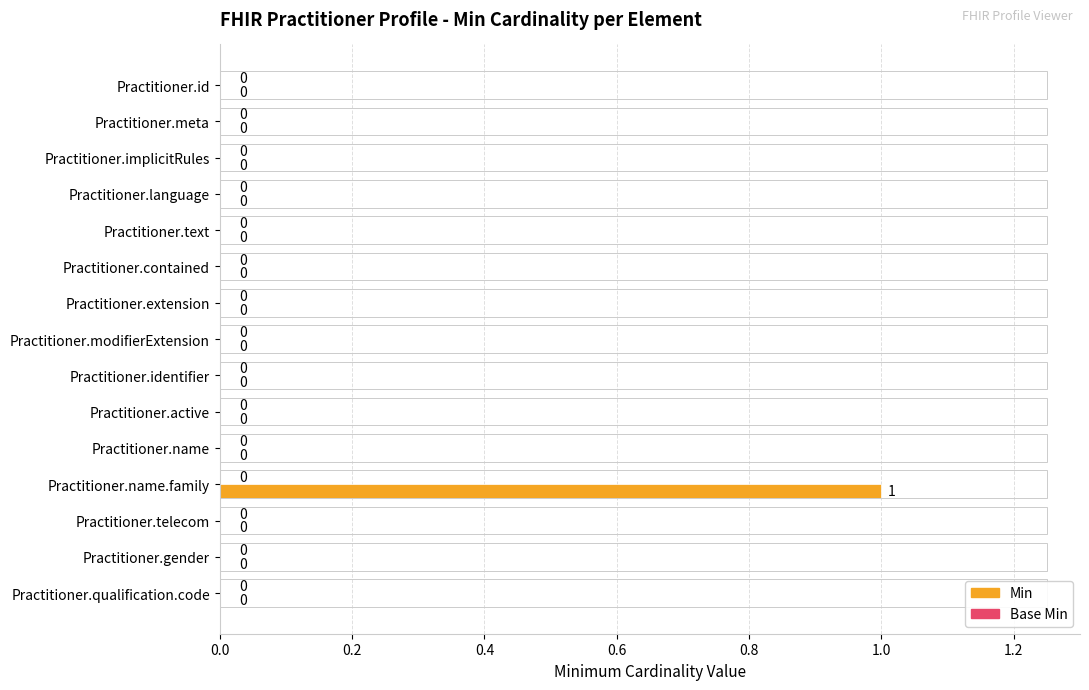

The chart shows a value of 0 at Practitioner.active. True or false?

True